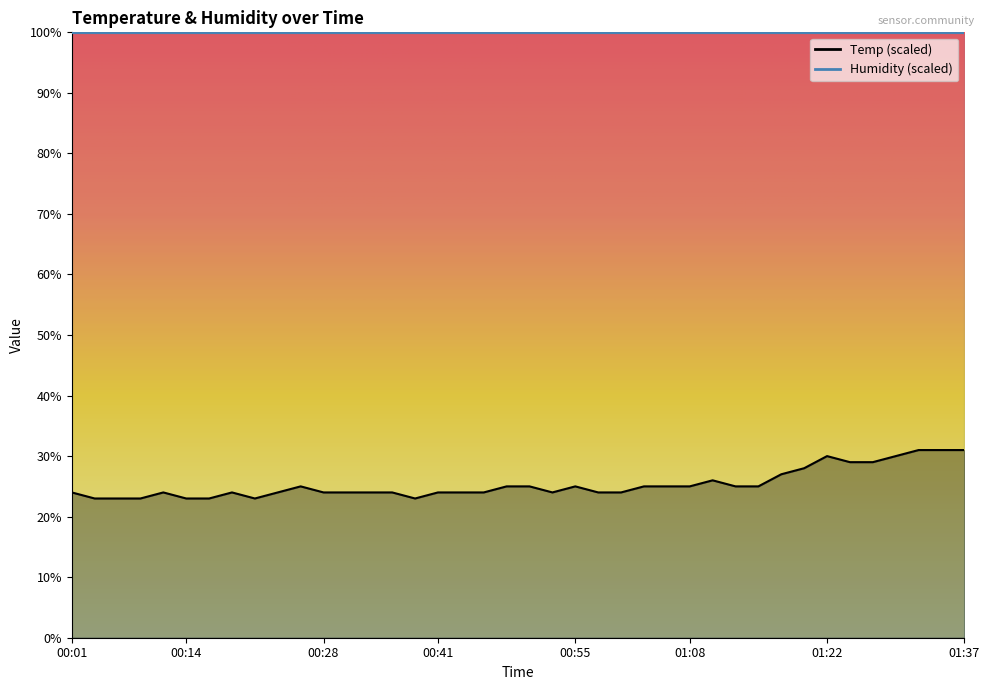

What is the sum of all values?

1014.0